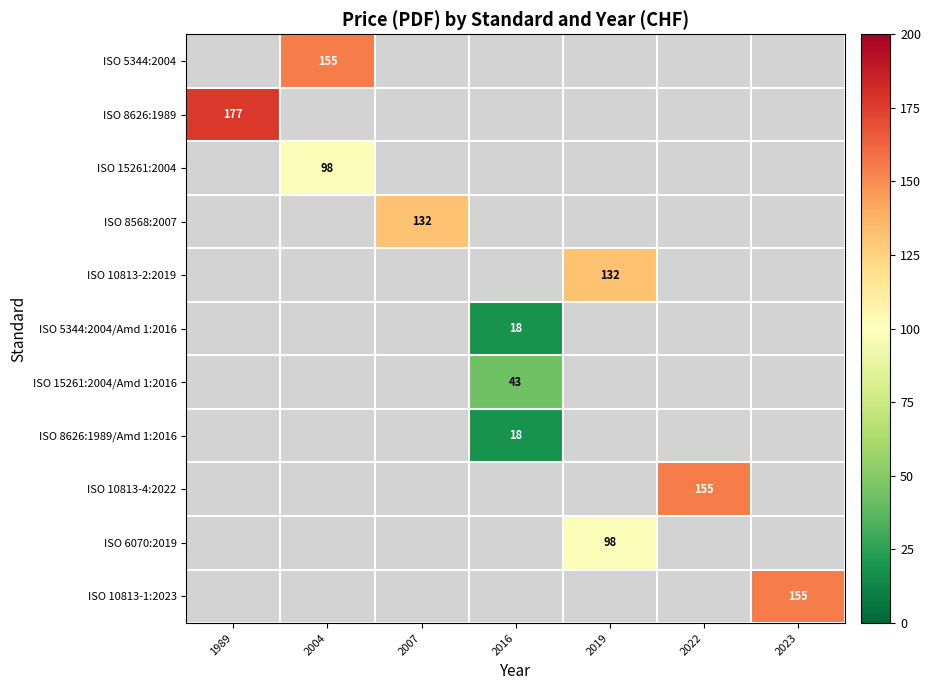

What is the maximum value shown in the chart?

177.0